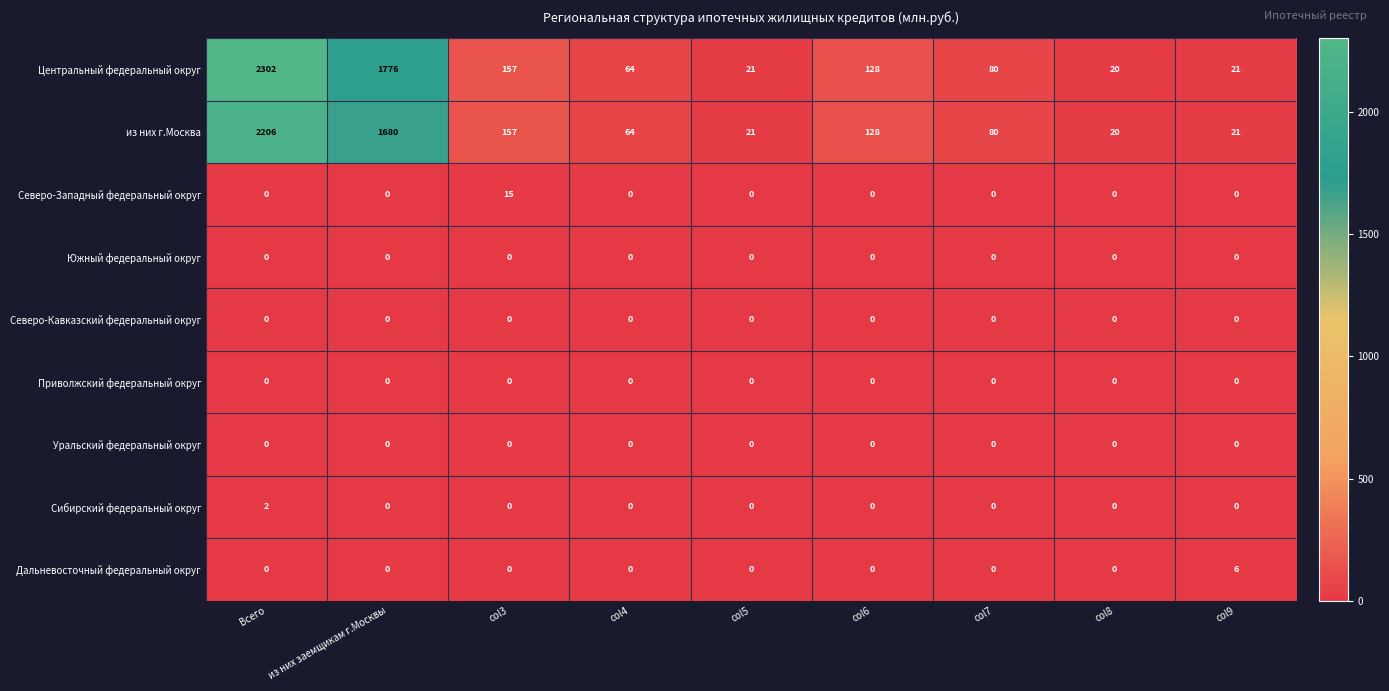

The из них г.Москва series shows 45 at col7. True or false?

False